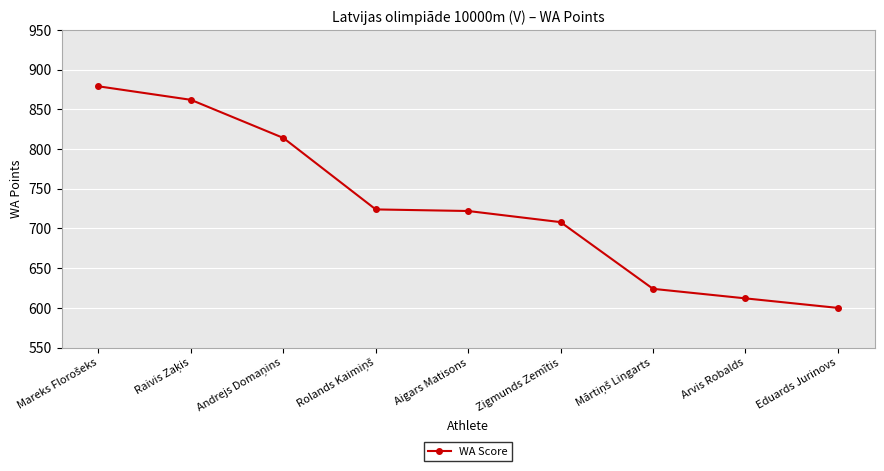

What is the value of the 6th point from the left?

708